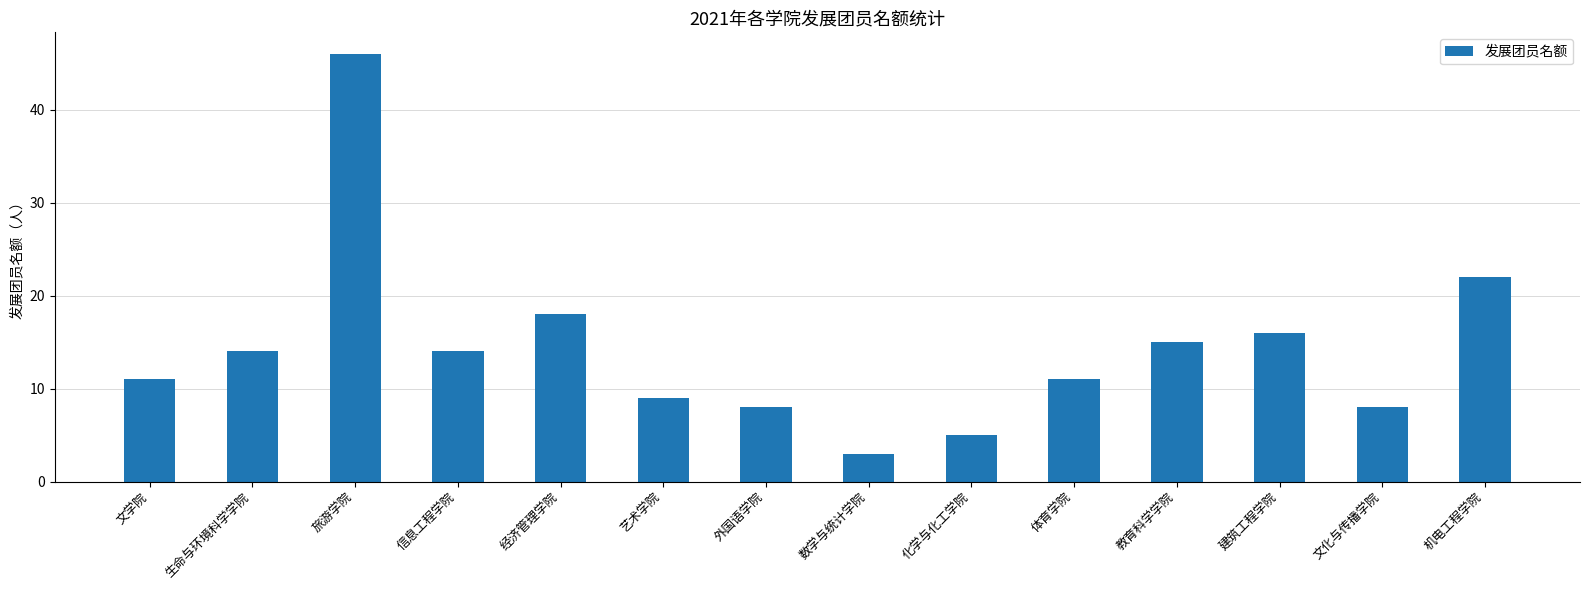

What is the difference between the values at 经济管理学院 and 机电工程学院?

4